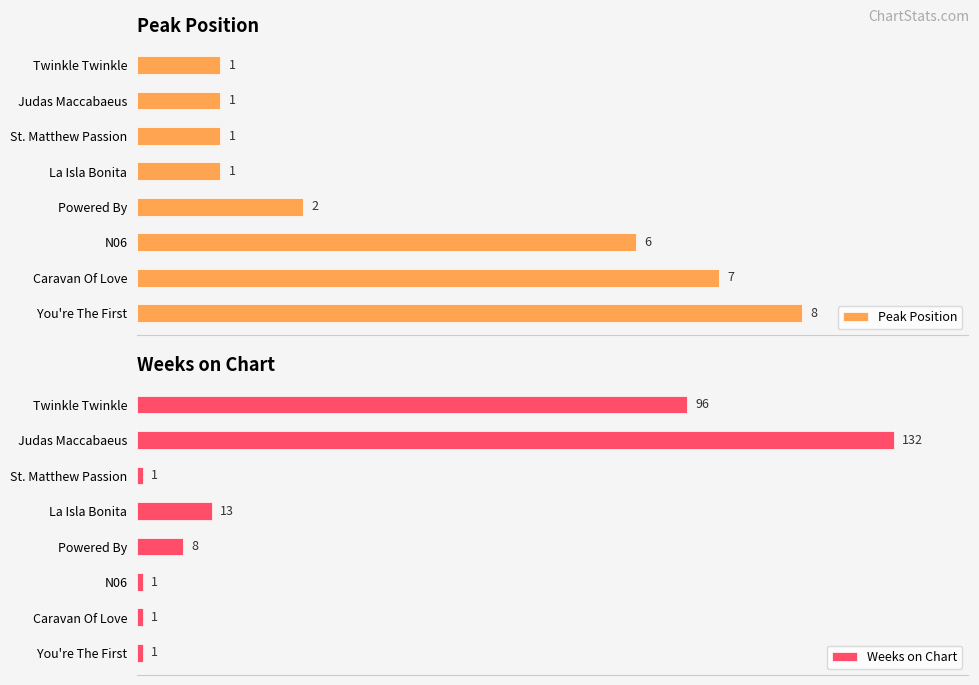

Where is Peak Position nearest to the value 4?

Powered By